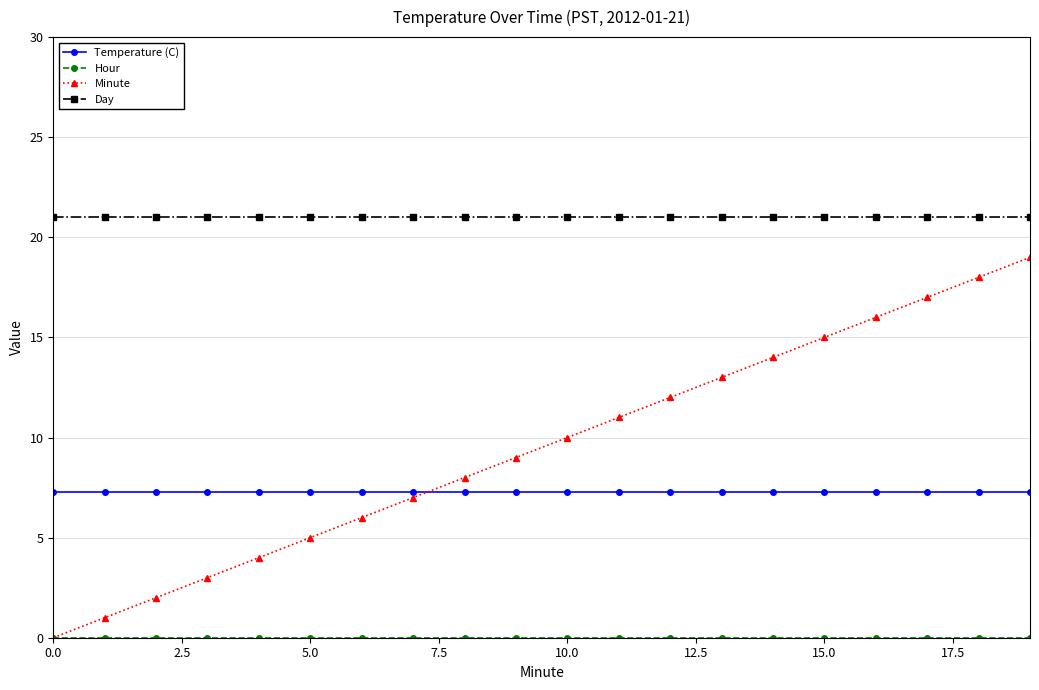

True or false: Day and Minute cross at least once.

False